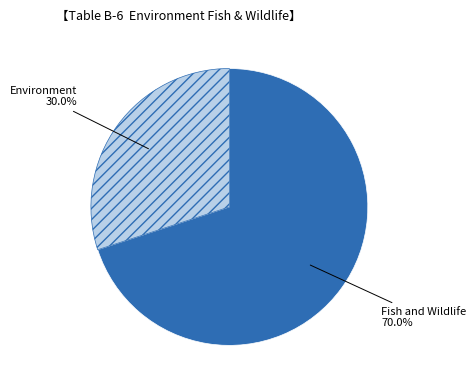

Which category has the biggest portion of the pie?

Fish and Wildlife